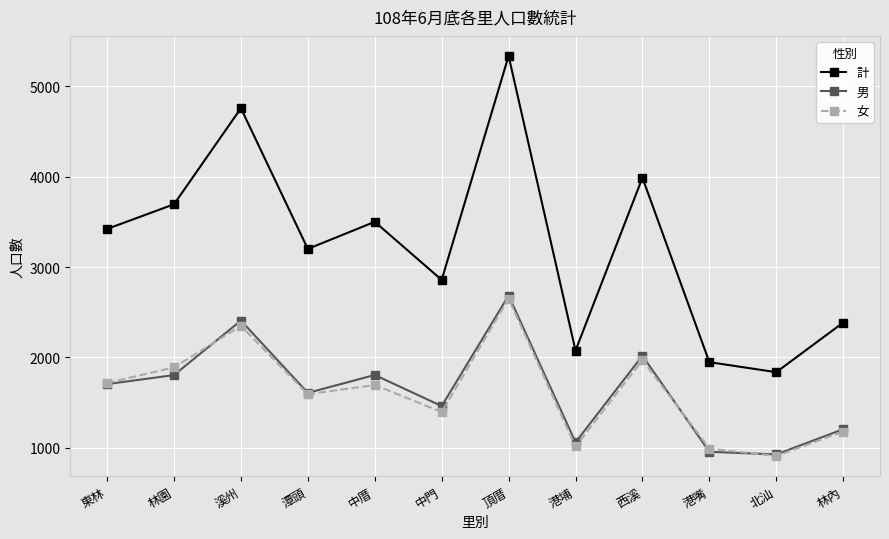

Is the value of 女 at 中厝 greater than the value of 男 at 潭頭?

Yes